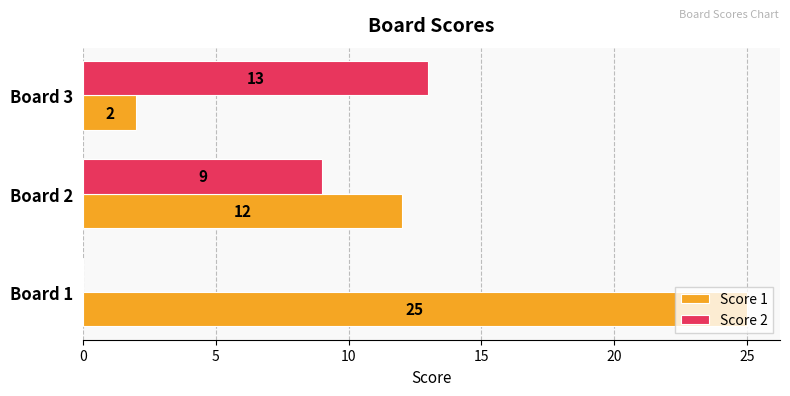

How many series are shown in this chart?

2